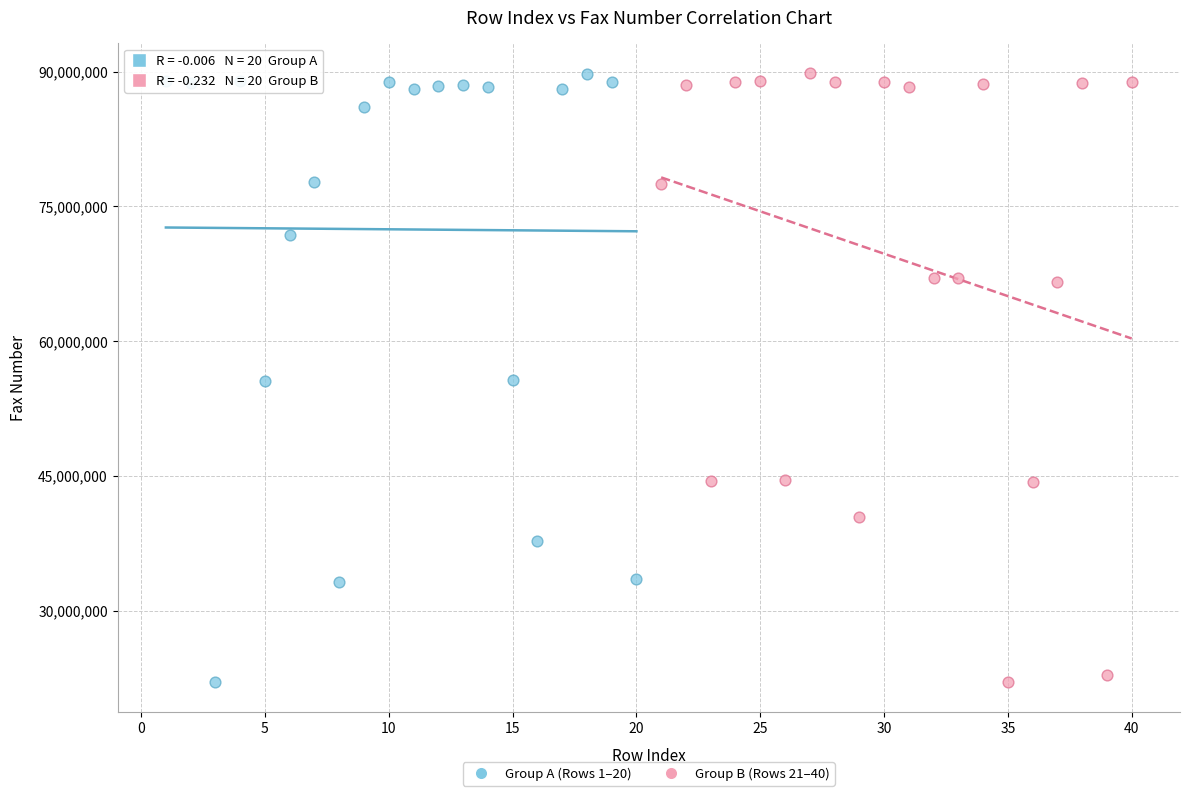

What are all the series names shown in the legend?

Group A (Rows 1–20), Group B (Rows 21–40)